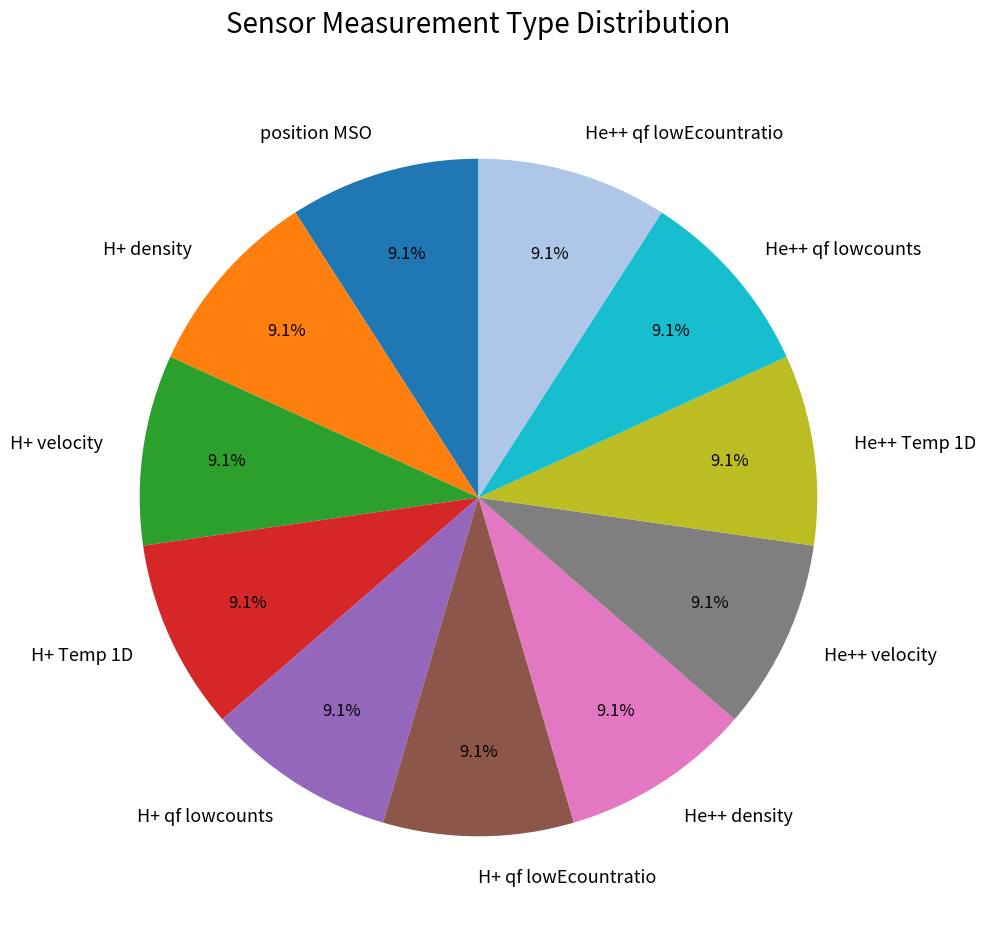

What is the ratio of the value at H+ velocity to the value at H+ qf lowEcountratio?

1.0